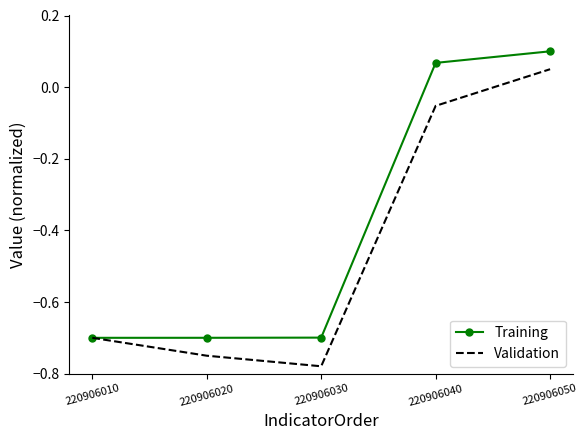

Is the value of Training at 220906020 greater than the value of Validation at 220906040?

No